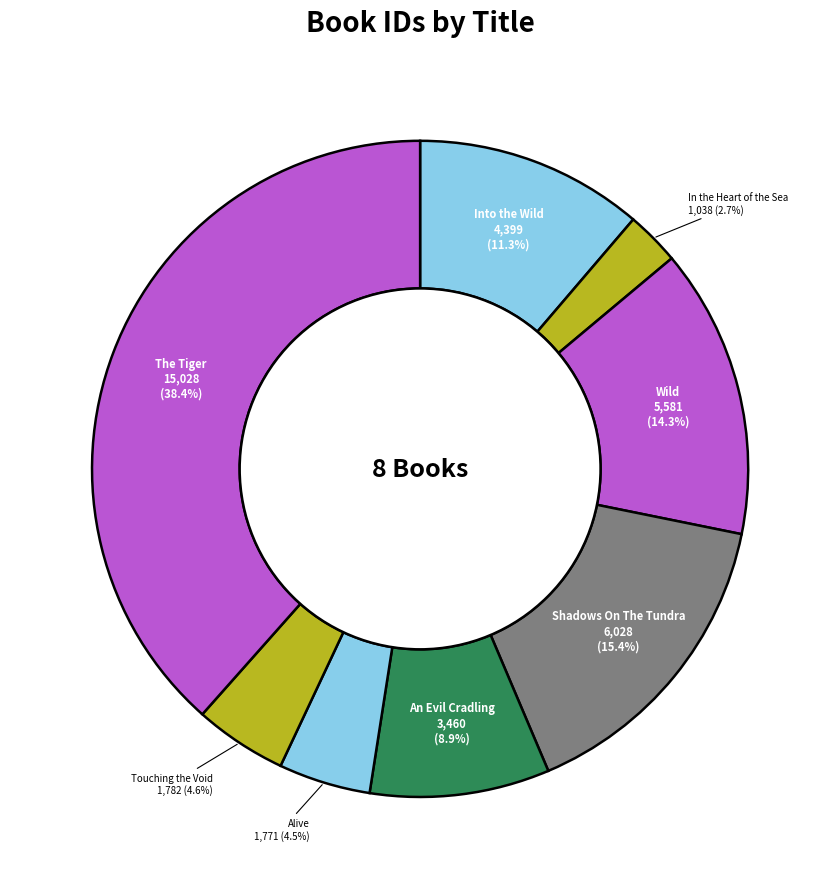

Does any single category account for the majority?

No